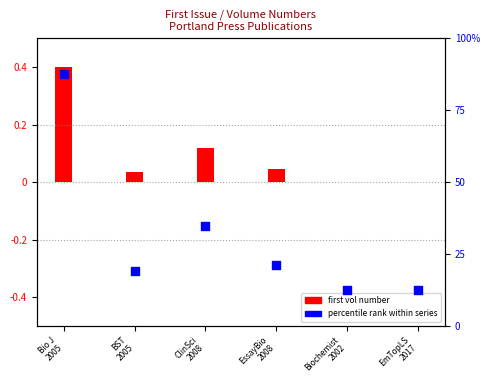

At which category is the sum across all series the highest?

Bio J
2005